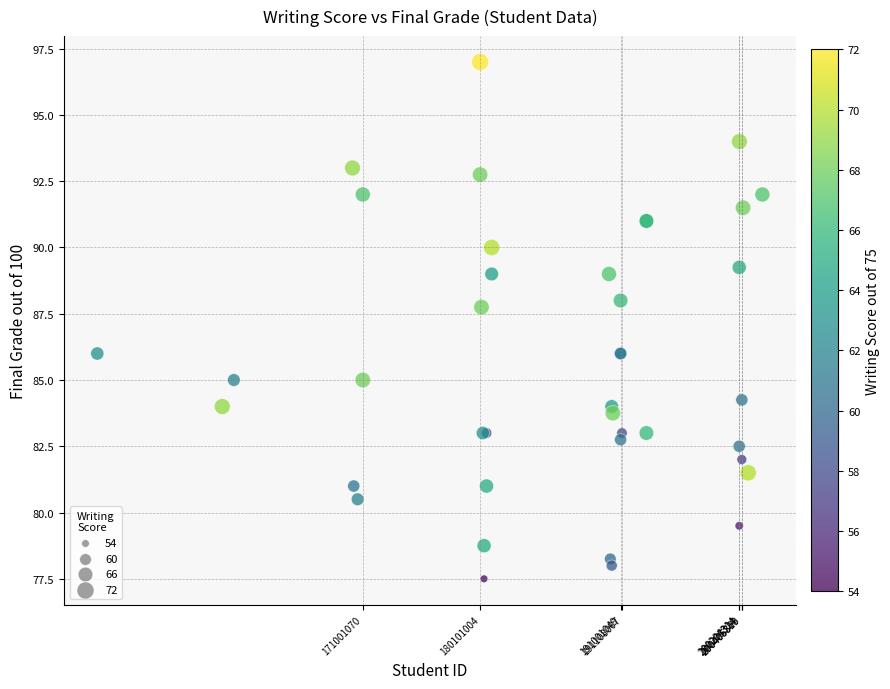

What Y value in the scatter plot is closest to 87?

87.8